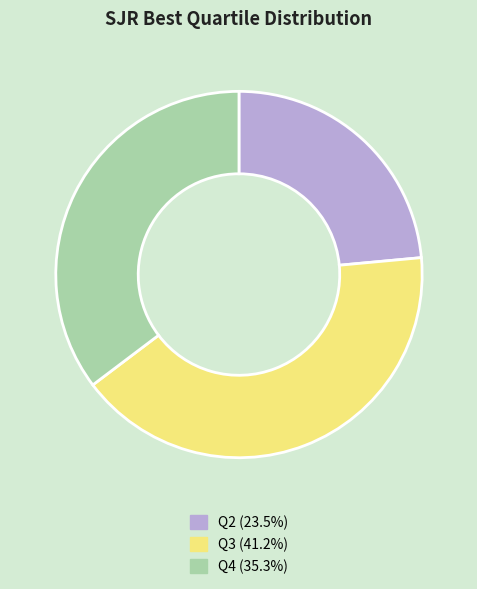

Rank the categories by value from lowest to highest.

Q2, Q4, Q3